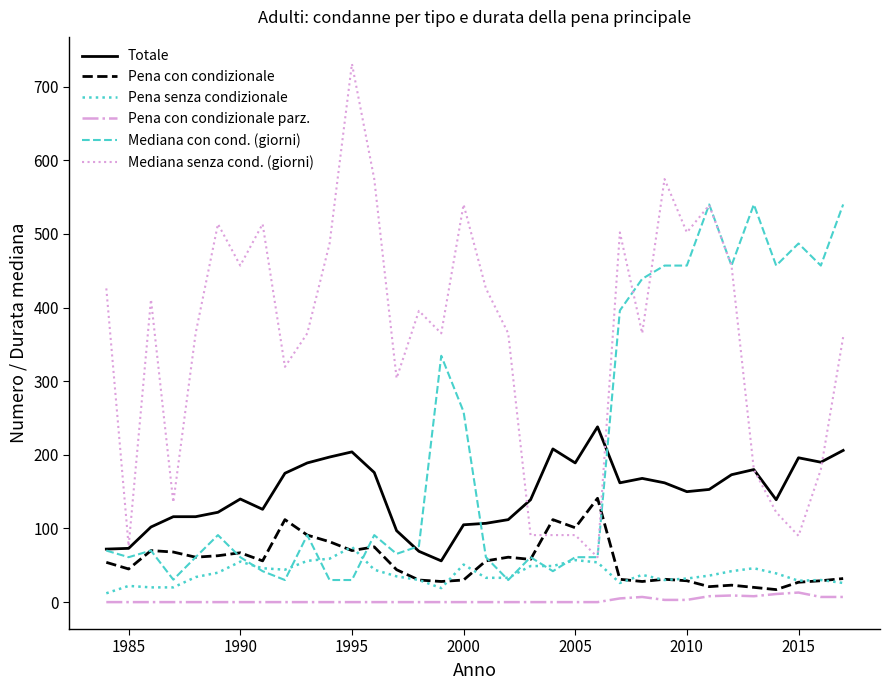

Which series has the largest total across all categories?

Mediana senza cond. (giorni)